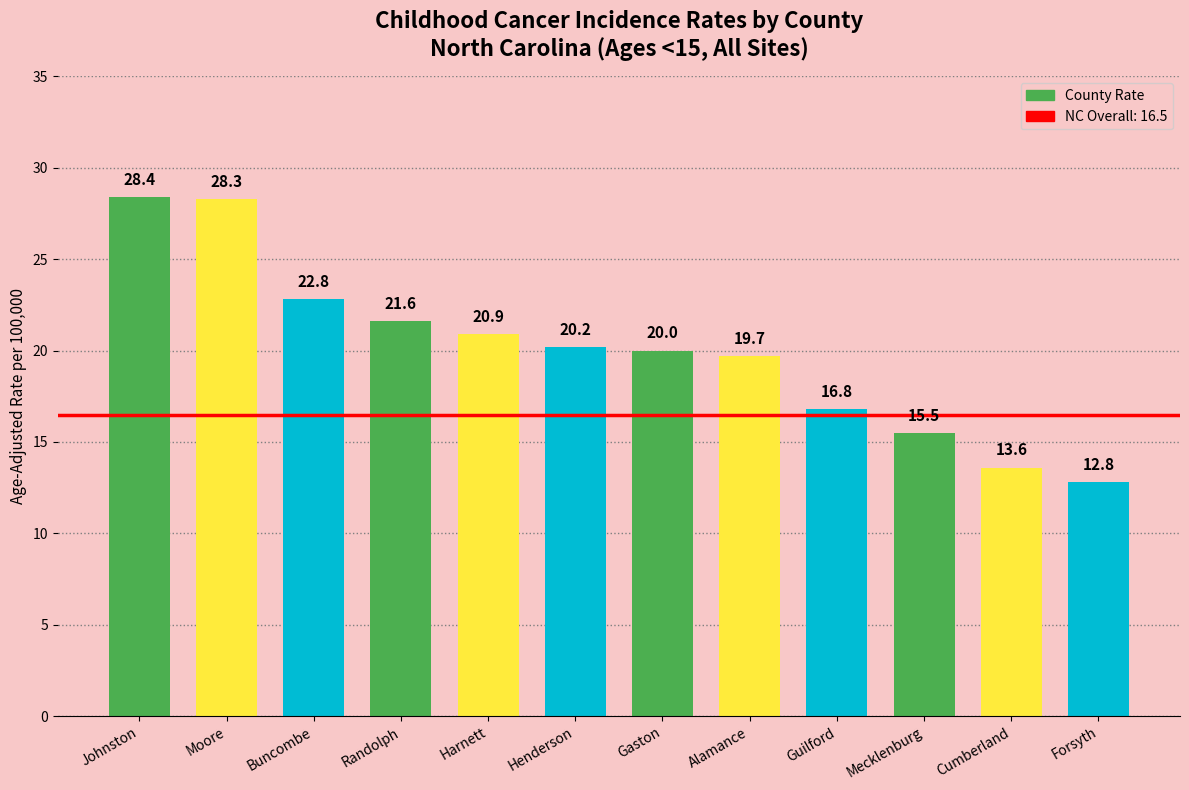

Between Gaston and Mecklenburg, which is larger?

Gaston